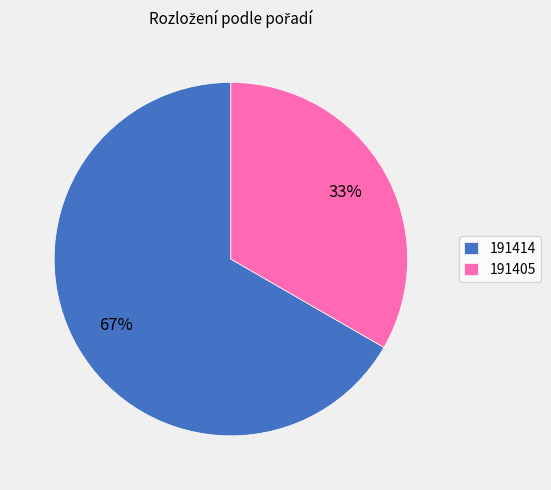

Rank the categories by value from lowest to highest.

191405, 191414